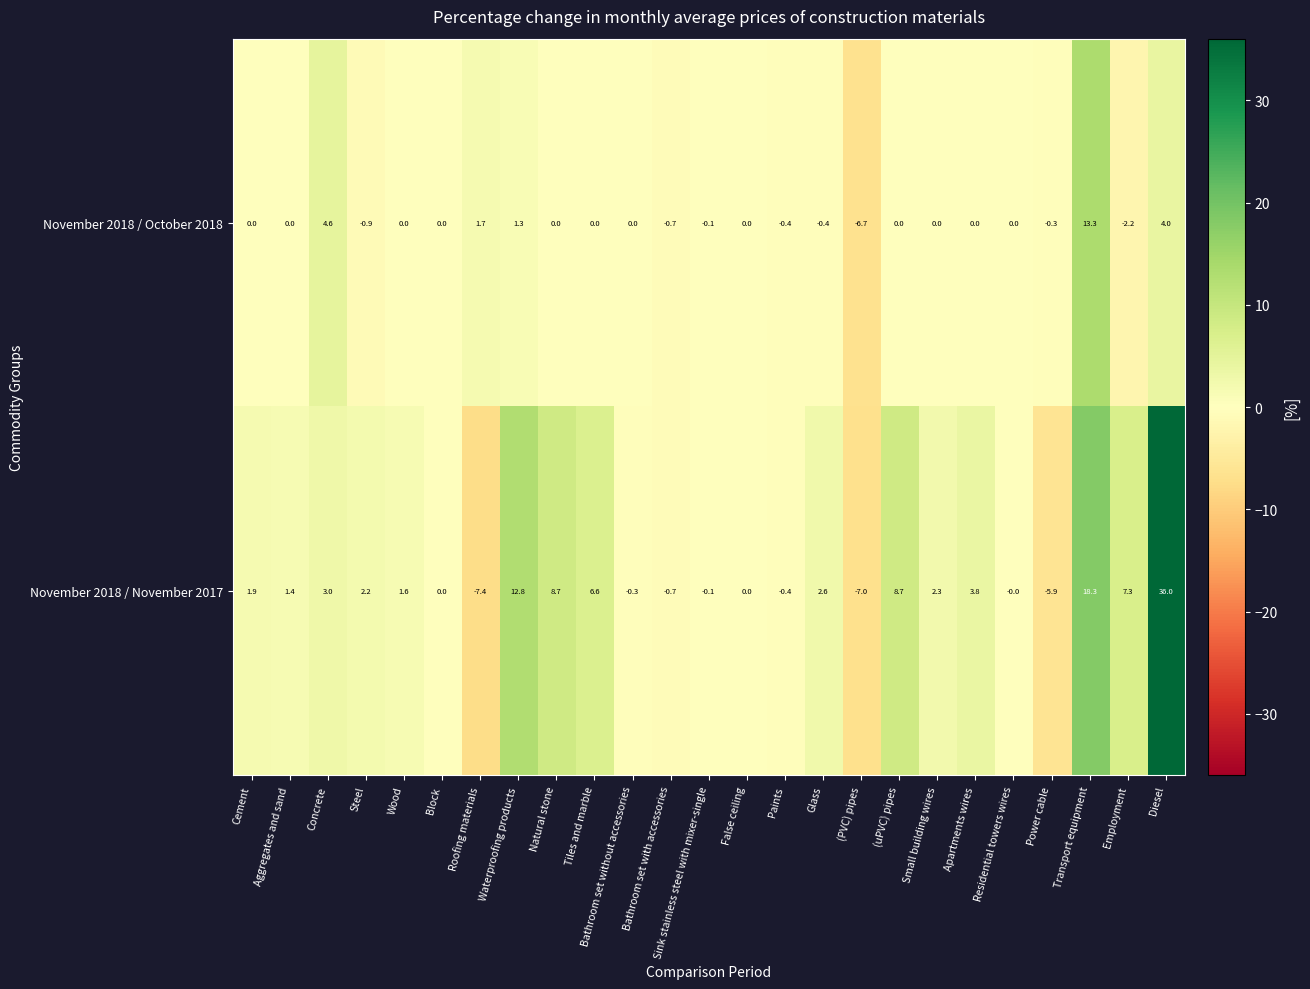

At Small building wires, list the series in order from smallest to largest.

November 2018 / October 2018, November 2018 / November 2017